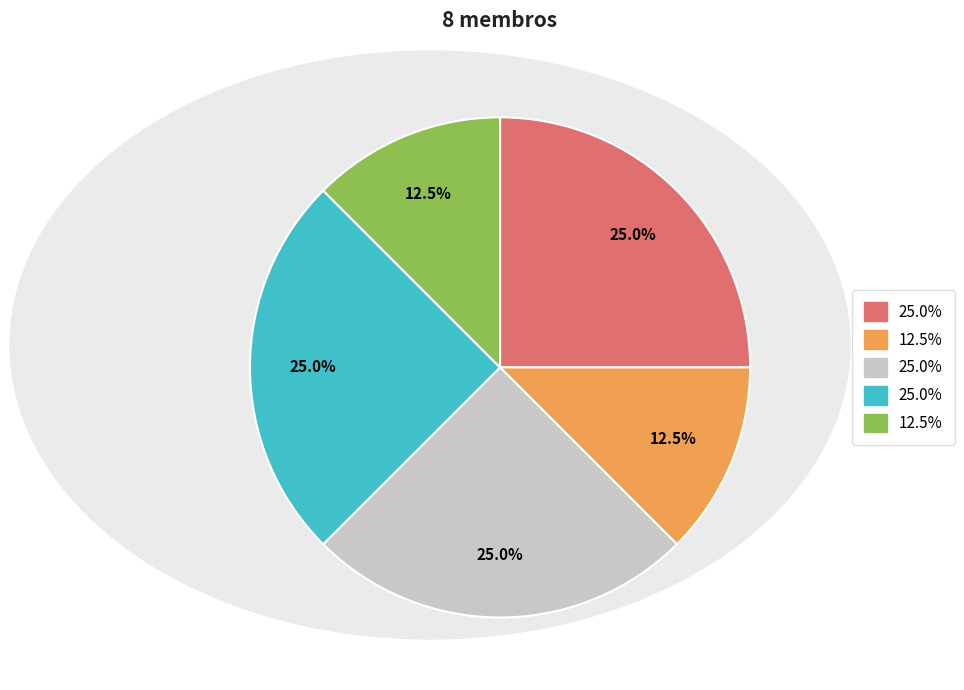

Is there any slice that represents more than half of the pie?

No